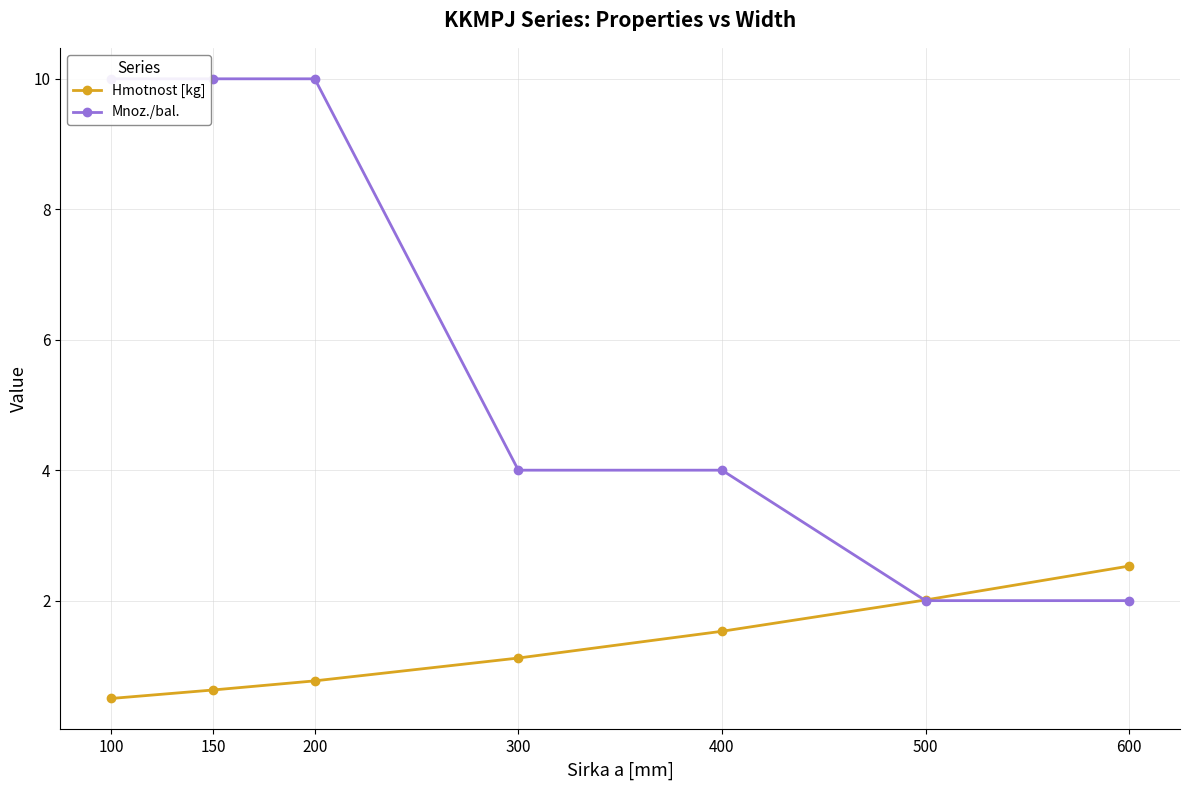

How many data points does each series have?

7